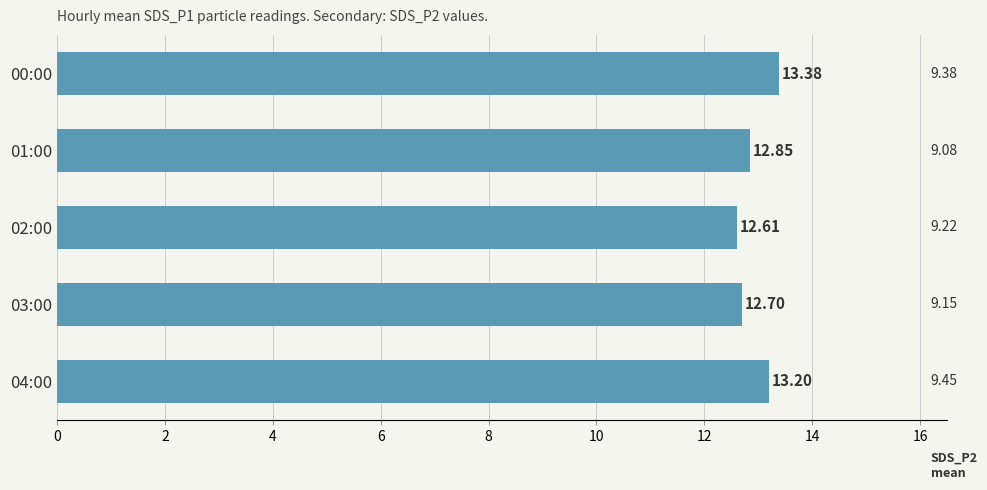

What is the difference between the maximum and minimum values?

0.8